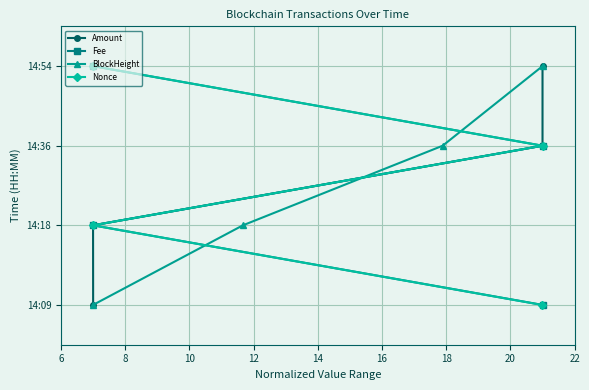

True or false: Amount and Nonce cross at least once.

False